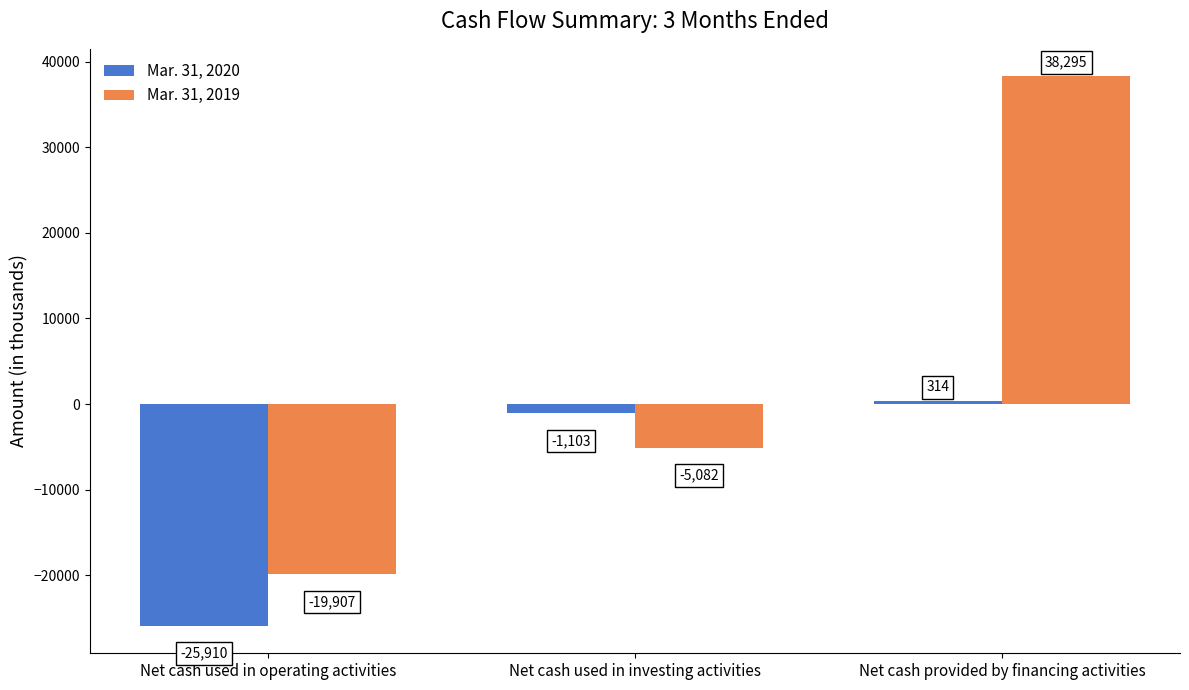

At Net cash used in investing activities, list the series in order from largest to smallest.

Mar. 31, 2020, Mar. 31, 2019